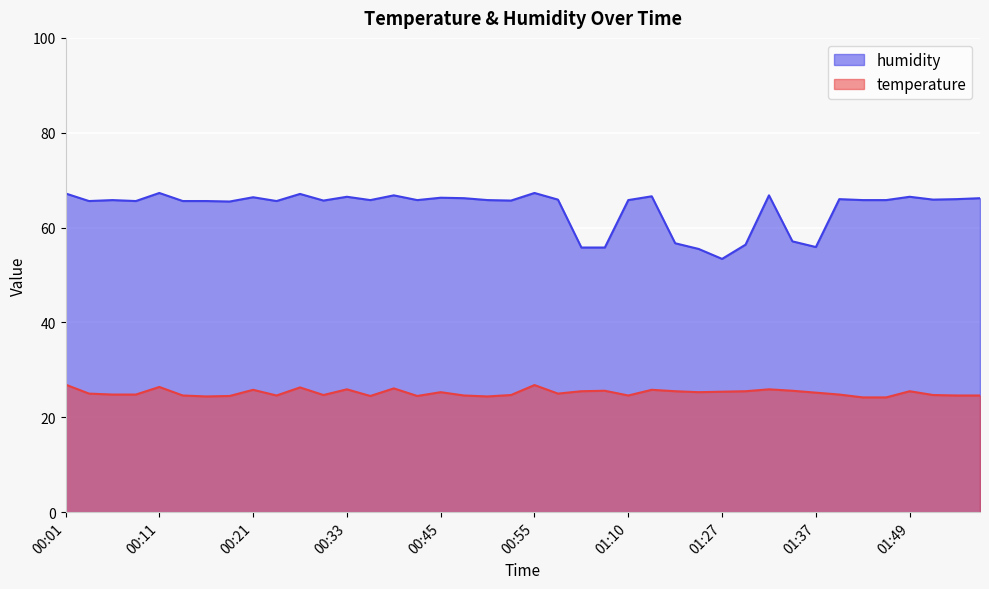

List the series in order of their peak value, highest first.

humidity, temperature